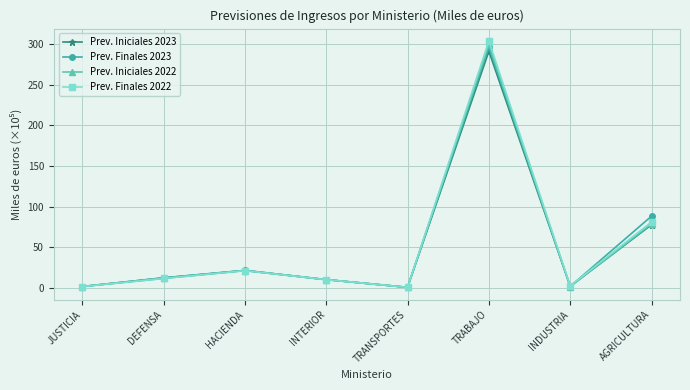

Which series changed the most between INTERIOR and AGRICULTURA?

Prev. Finales 2023